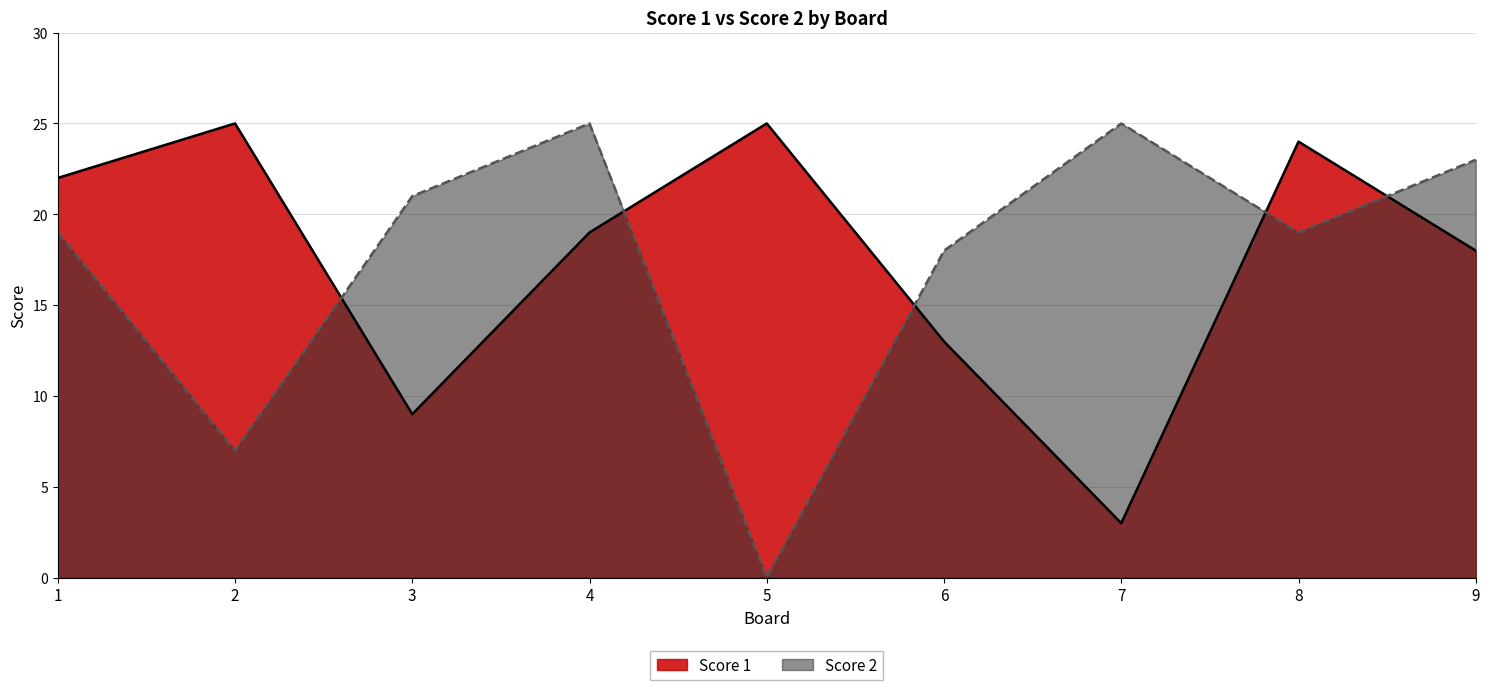

Is the value of Score 2 at 8 greater than the value of Score 1 at 2?

No